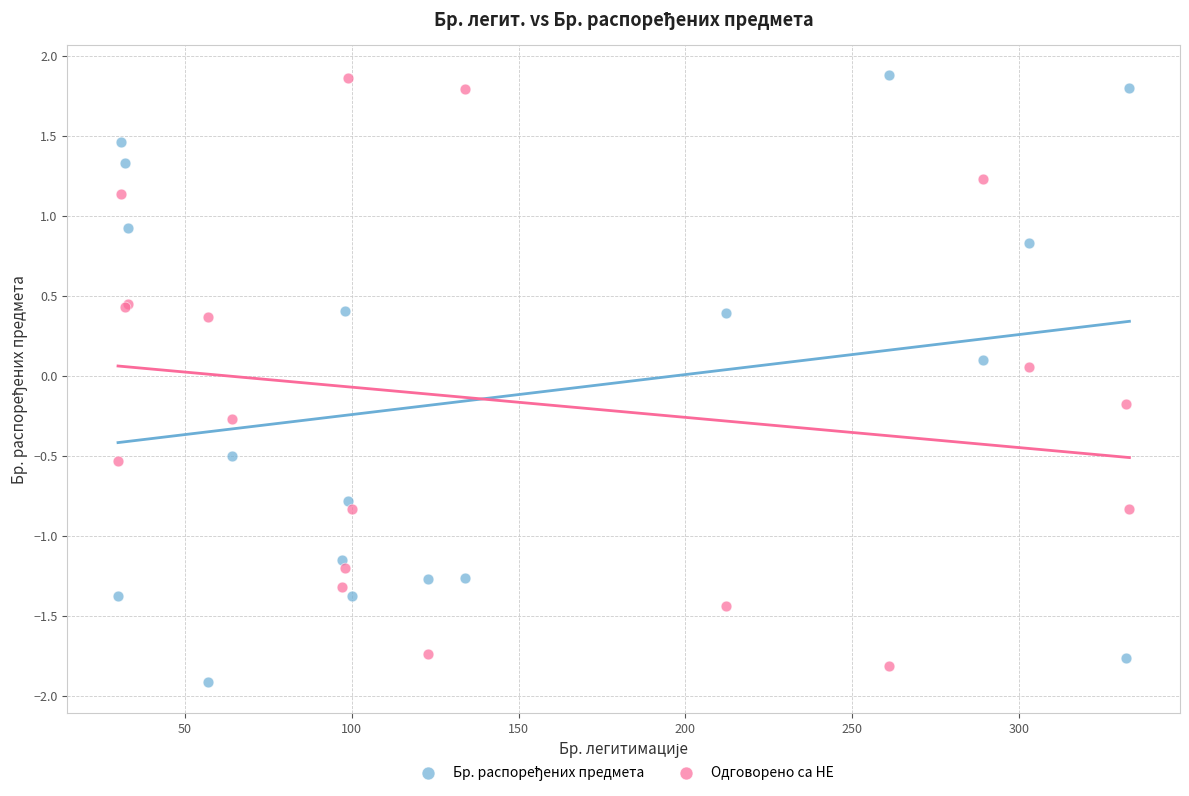

What is the X range (max minus min) for the scatter plot?

303.0